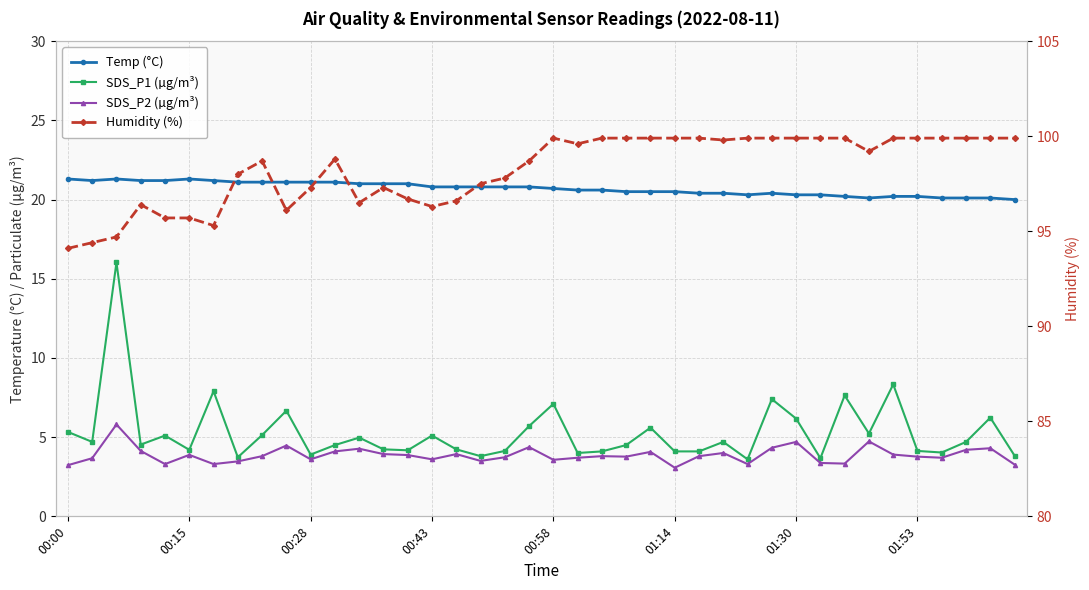

What are all the series names shown in the legend?

Temp (°C), SDS_P1 (µg/m³), SDS_P2 (µg/m³), Humidity (%)